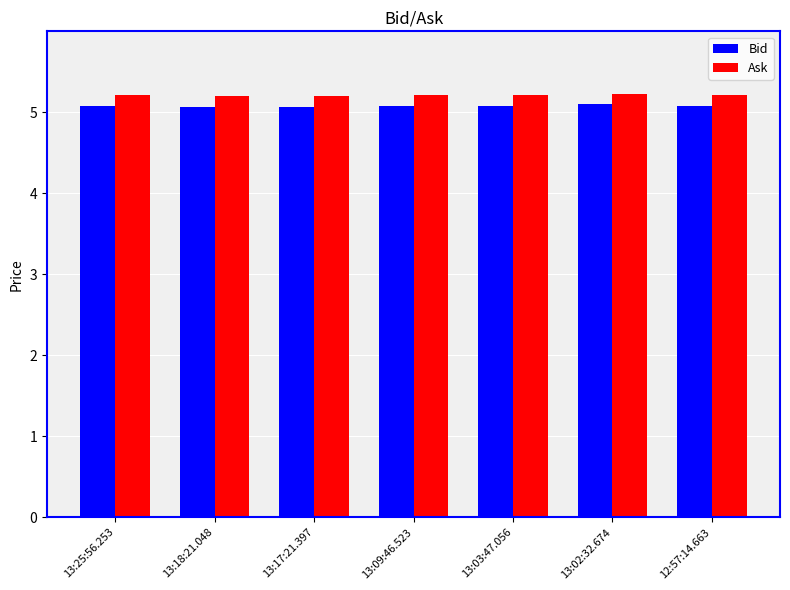

What is the total value across all series at 13:17:21.397?

10.3